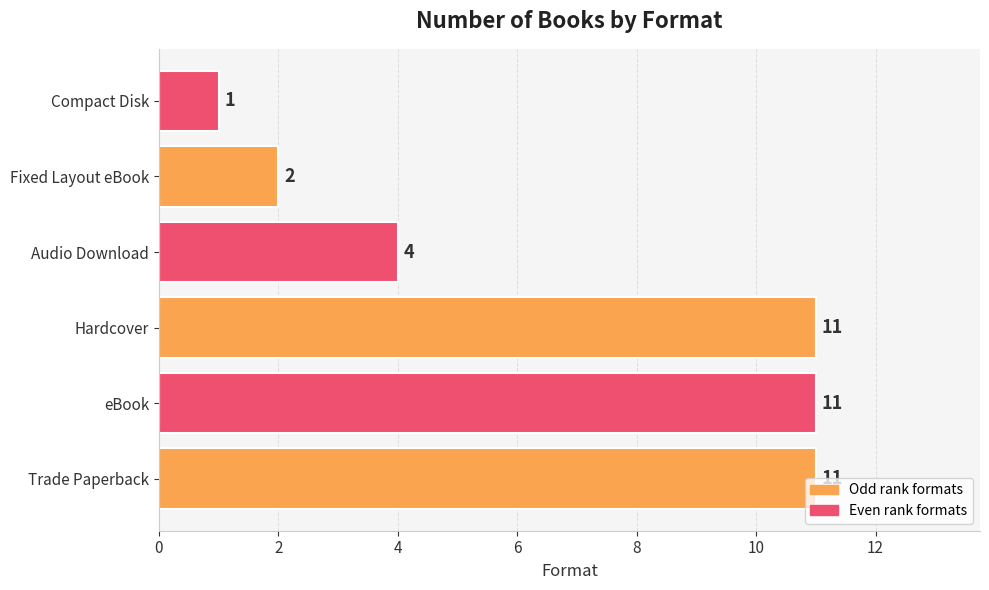

What is the maximum value shown in the chart?

11